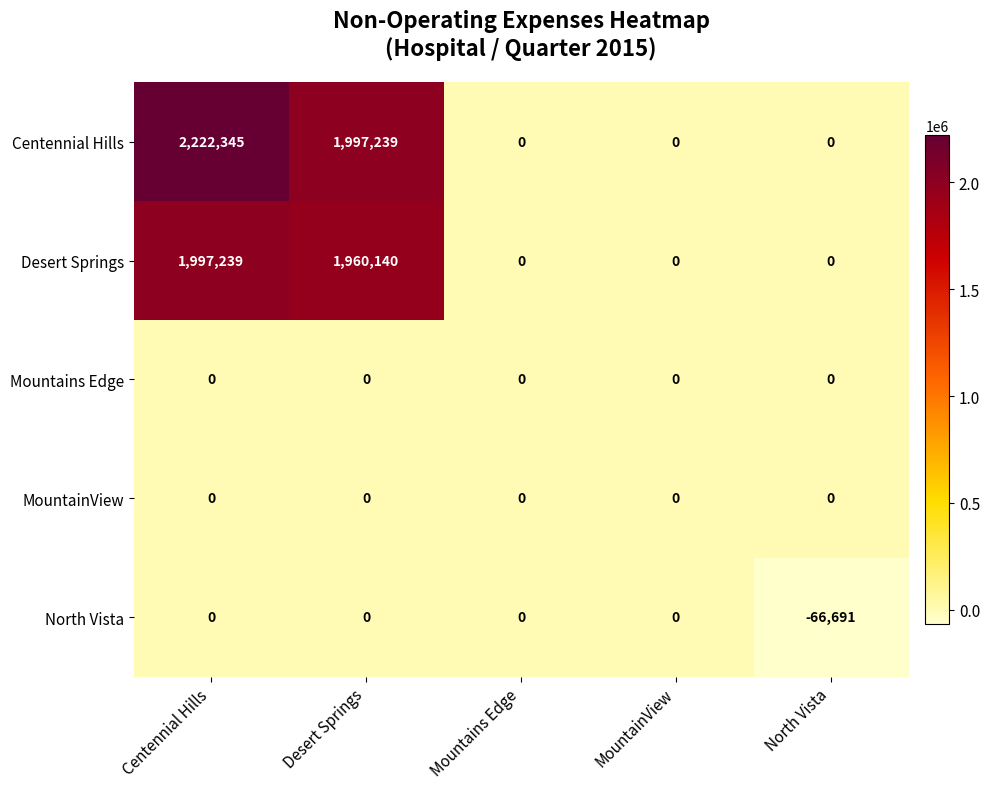

The Mountains Edge series shows 0 at Mountains Edge. True or false?

True